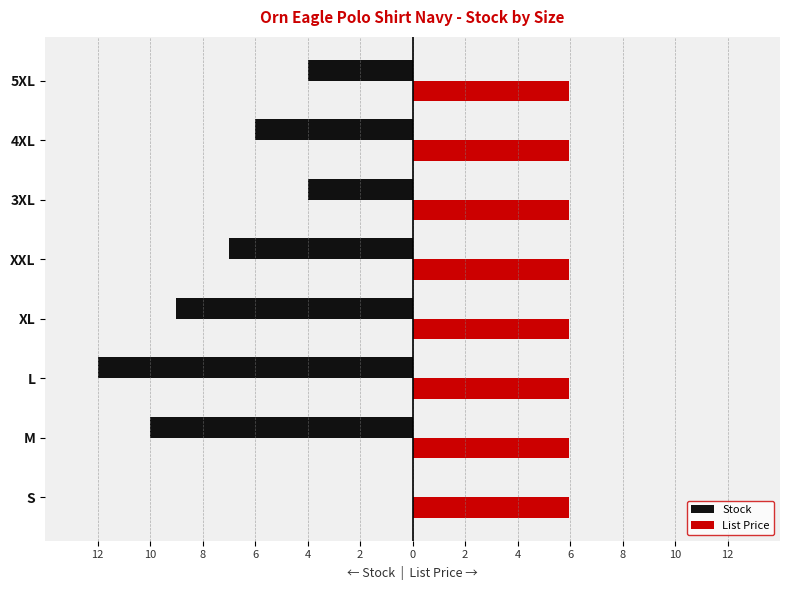

What are all the series names shown in the legend?

Stock, List Price